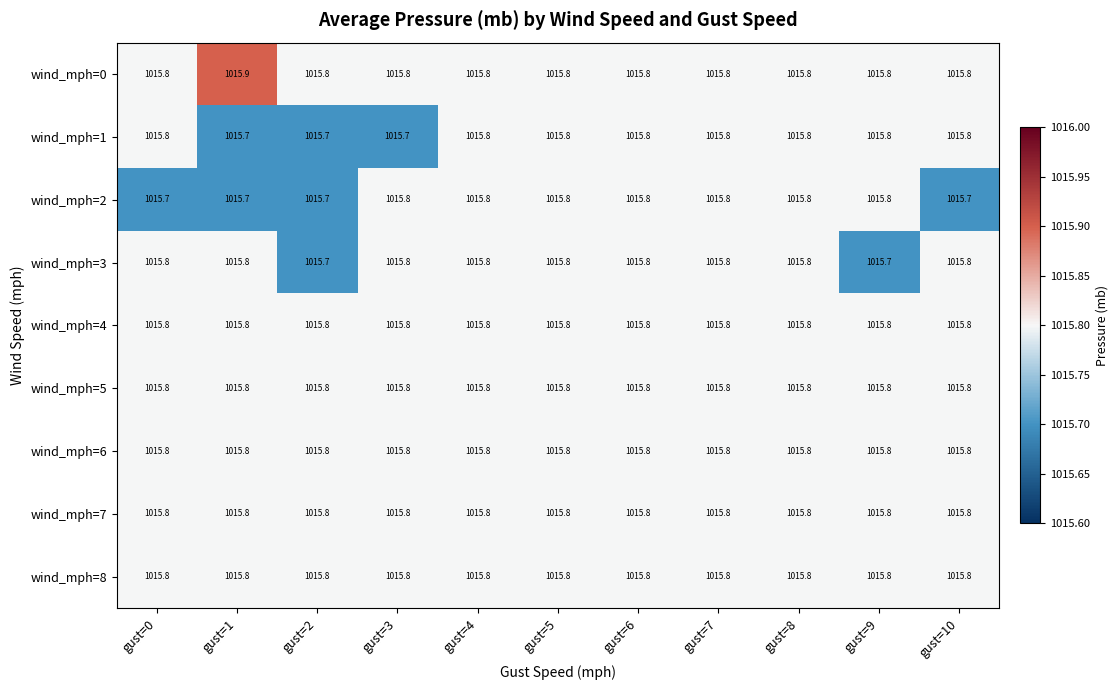

What is the maximum value for wind_mph=1?

1015.8